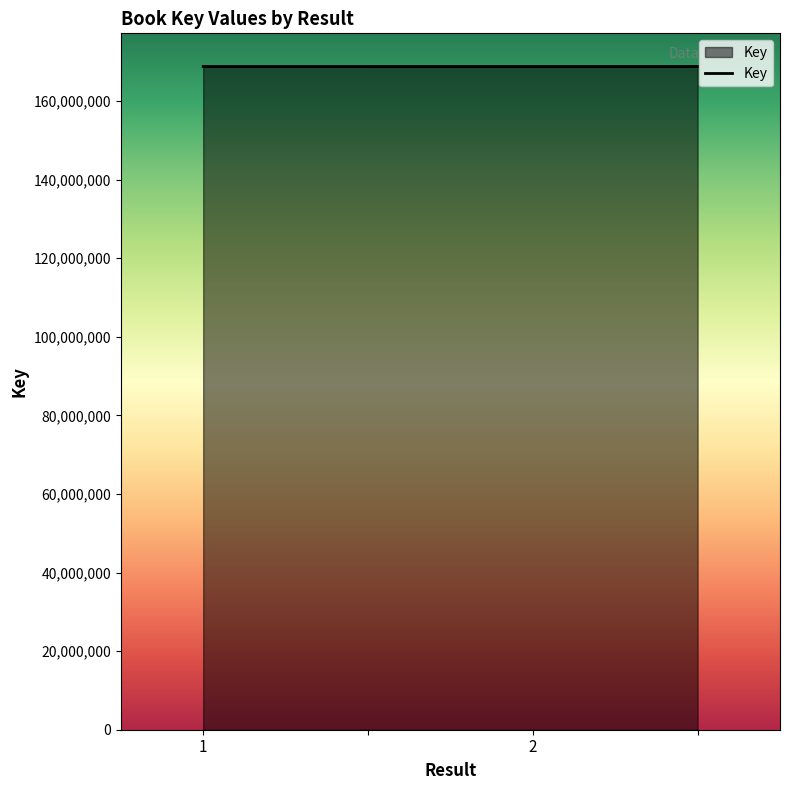

What is the greatest value displayed?

168802887